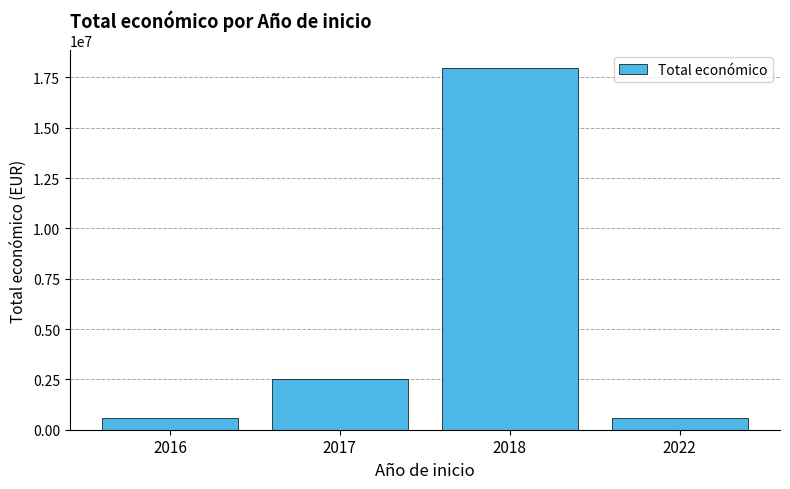

Is it true that the value at 2016 is 601119?

True